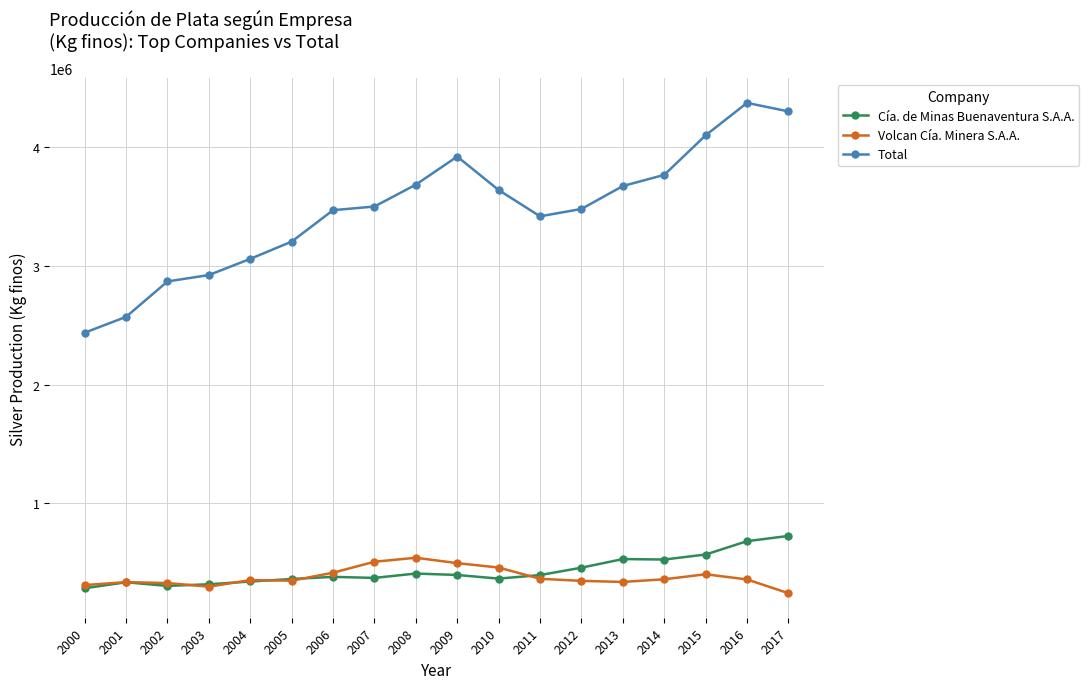

What is the greatest value displayed?

4375336.7